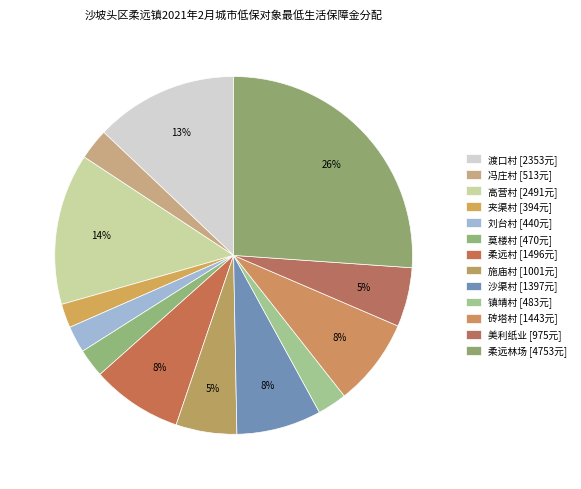

How many segments does this pie chart have?

13